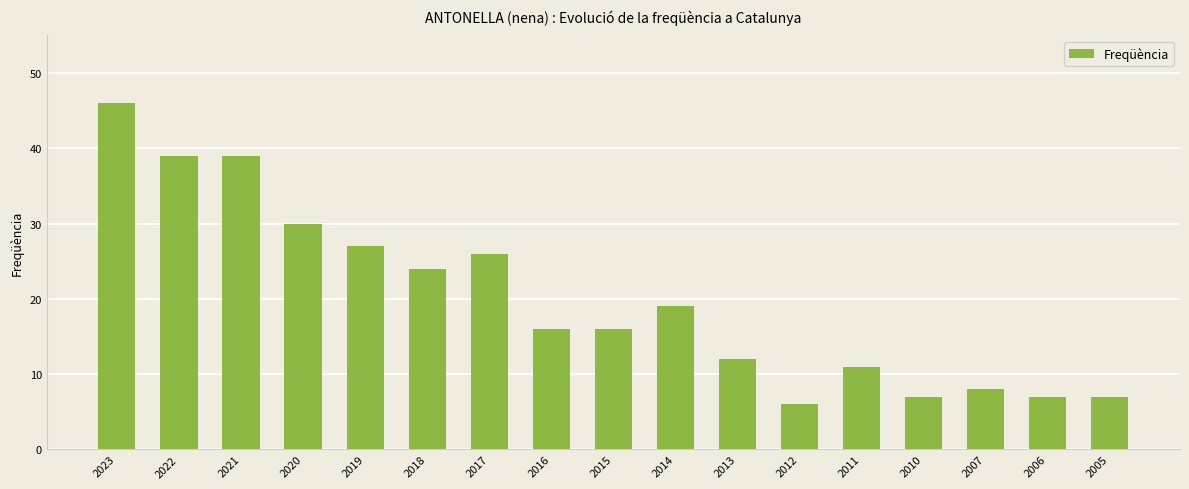

Reading left to right, transcribe all the data shown in this chart.

2023=46	2022=39	2021=39	2020=30	2019=27	2018=24	2017=26	2016=16	2015=16	2014=19	2013=12	2012=6	2011=11	2010=7	2007=8	2006=7	2005=7